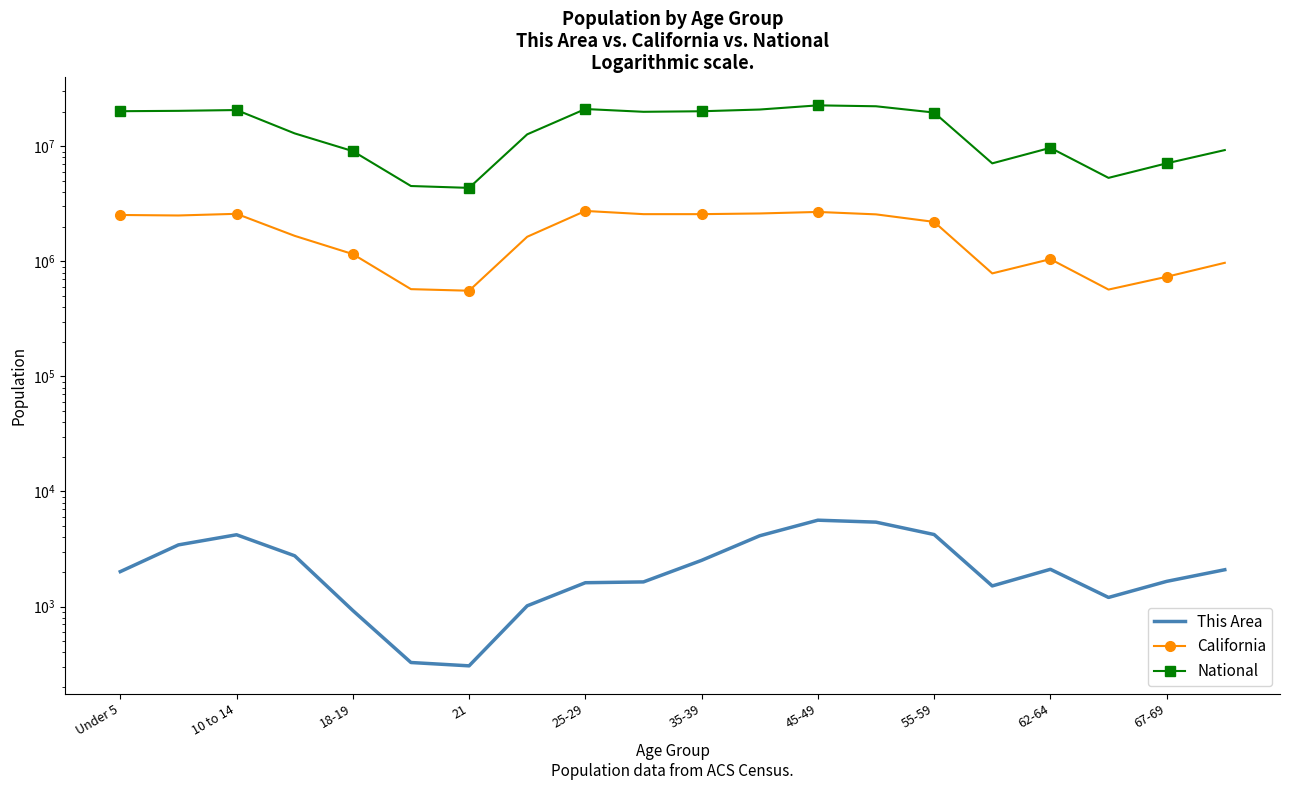

What is the average value of the National series?

14509549